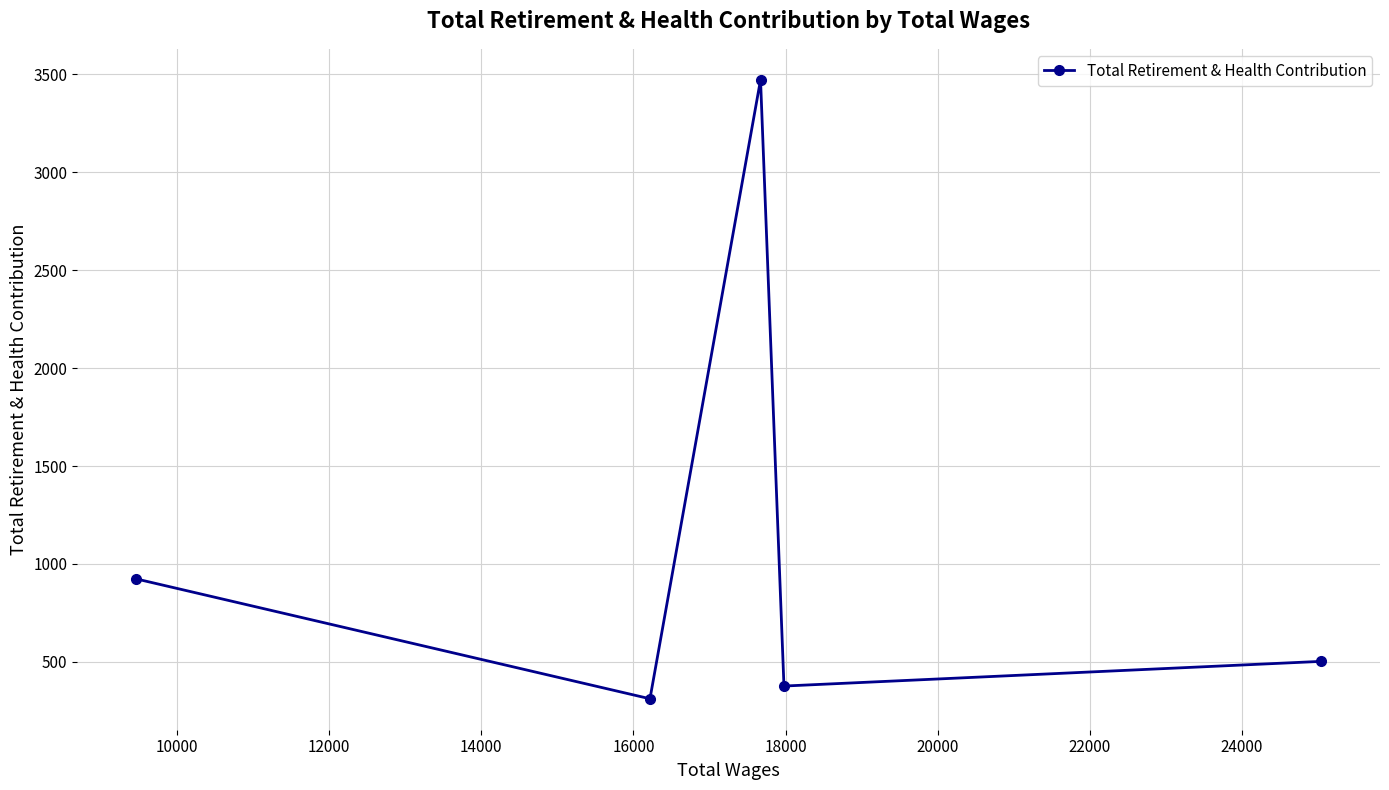

Reading left to right, extract all data points from this chart.

923	311	3473	376	502